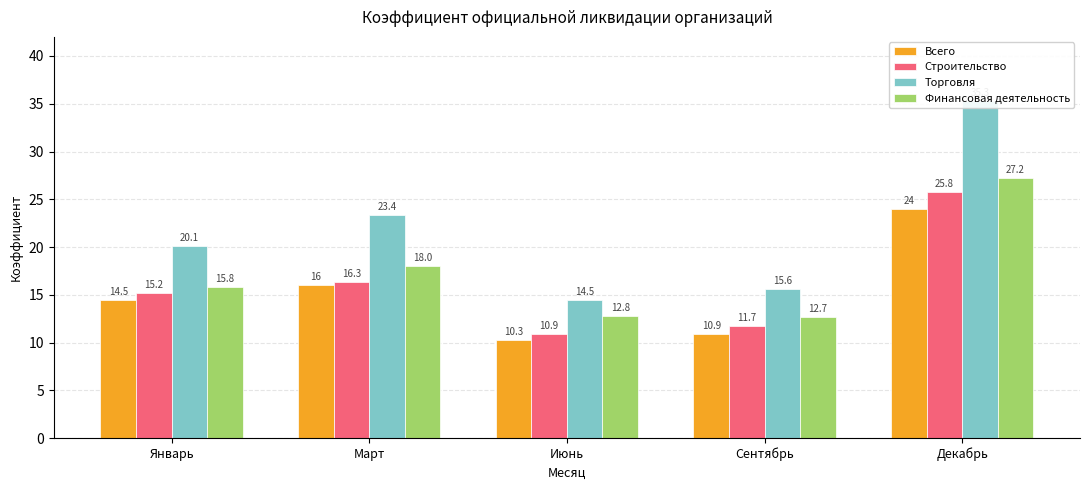

What is the difference between the maximum and minimum values in the Всего series?

13.7